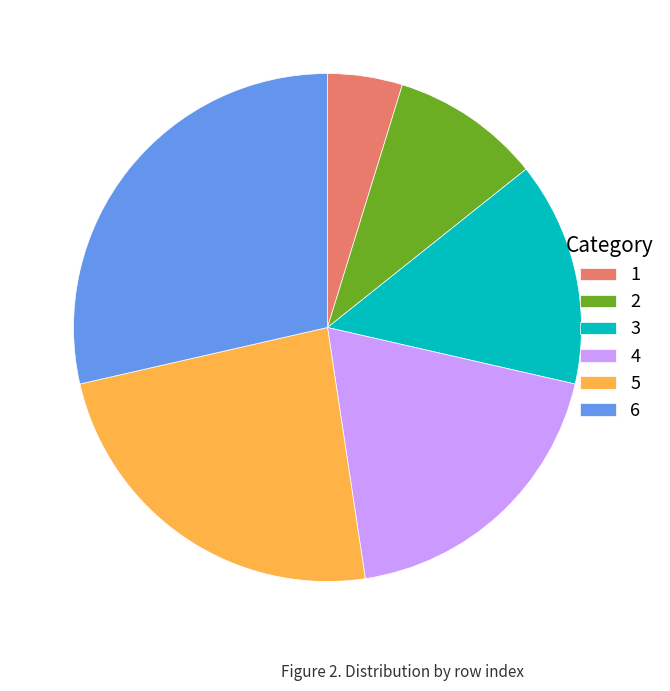

What is the smallest slice in the pie chart?

1